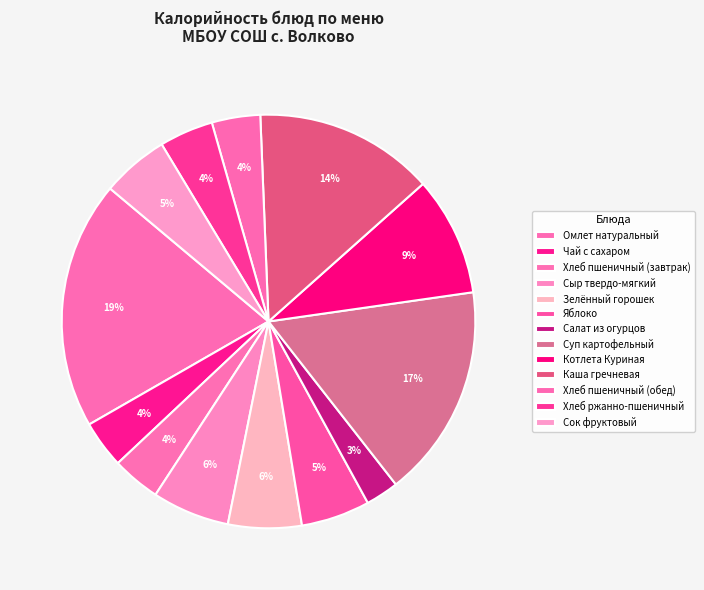

What is the largest slice in the pie chart?

Омлет натуральный